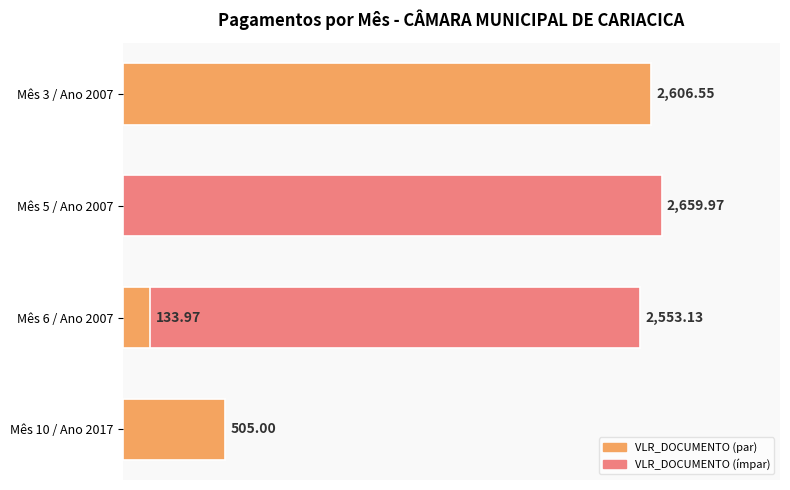

The value at Mês 10 / Ano 2017 is 505.0. True or false?

True